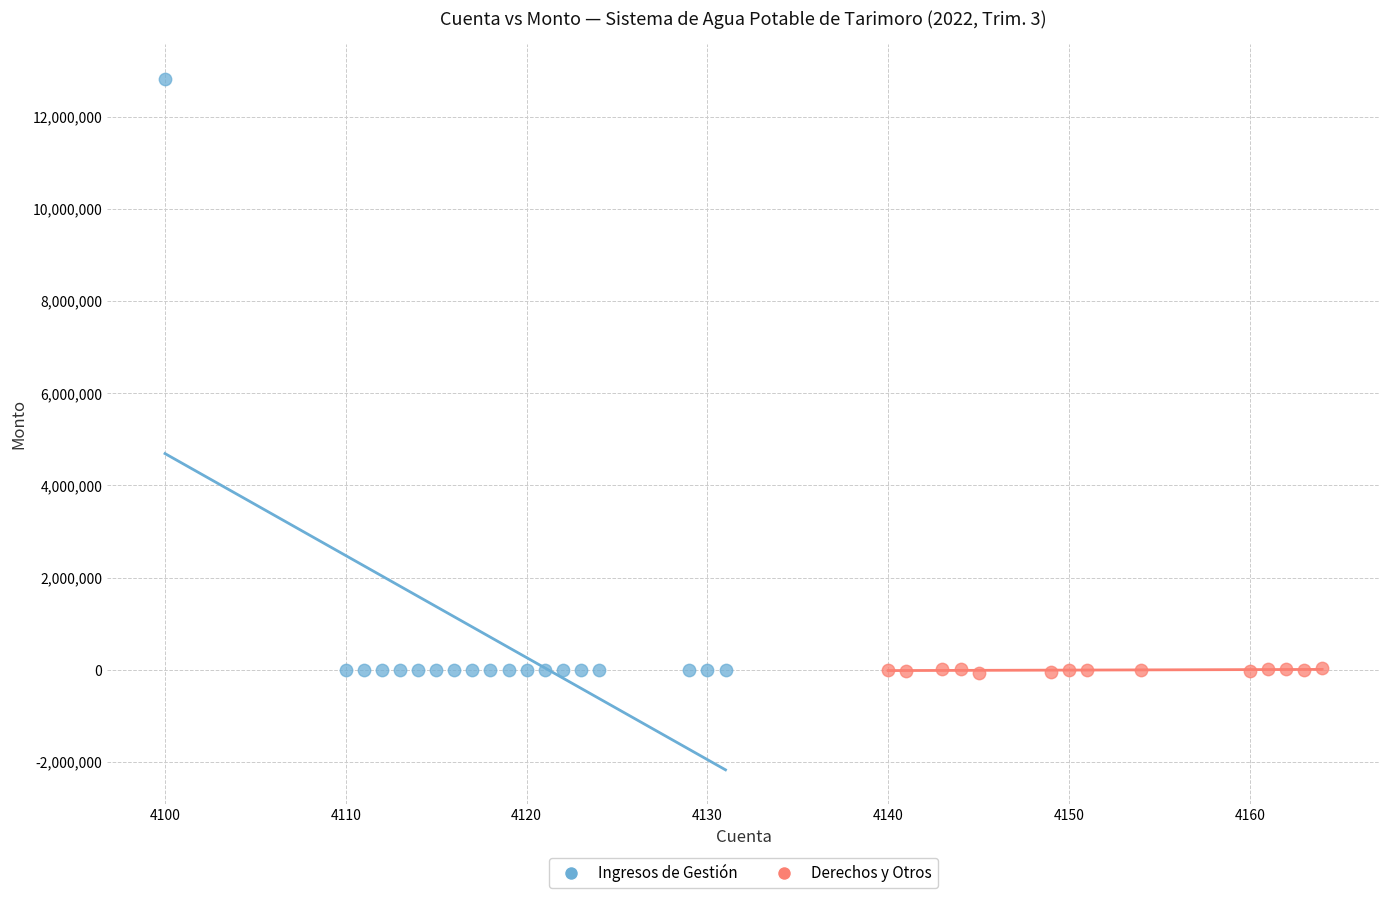

Which series contains the highest Y value?

Ingresos de Gestión